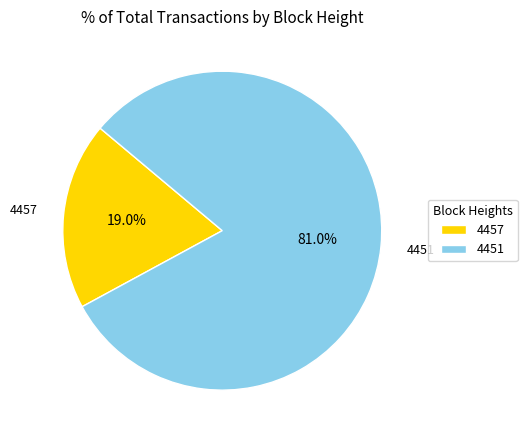

How many slices are in this pie chart?

2